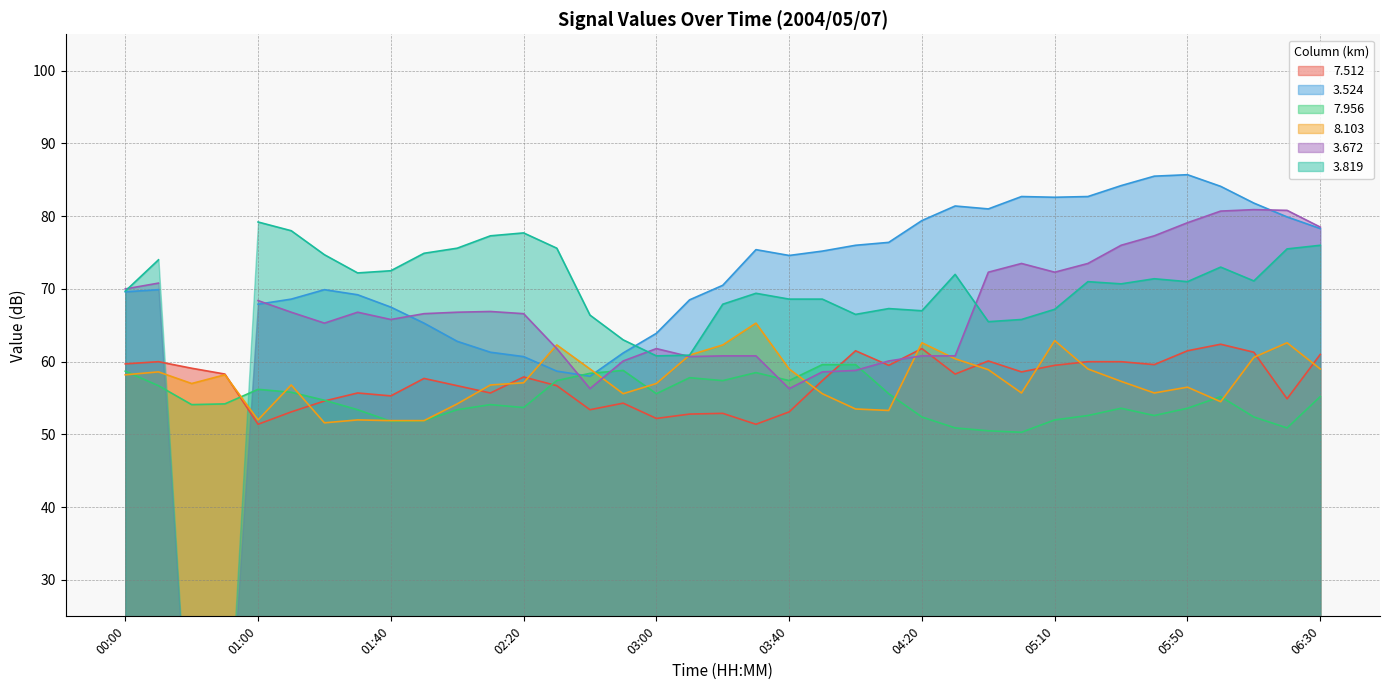

True or false: 7.956 has a value of 34.6 at 05:50.

False